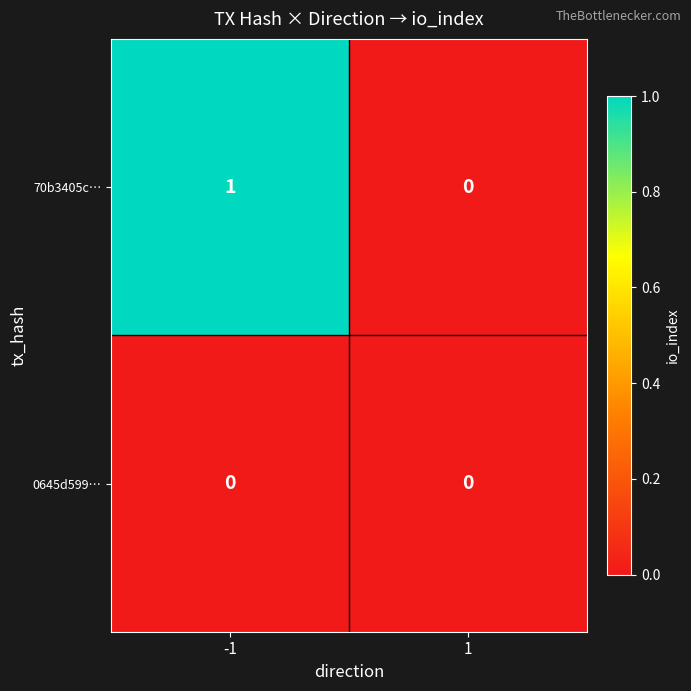

Is the value of 0645d599… at 1 greater than the value of 70b3405c… at -1?

No